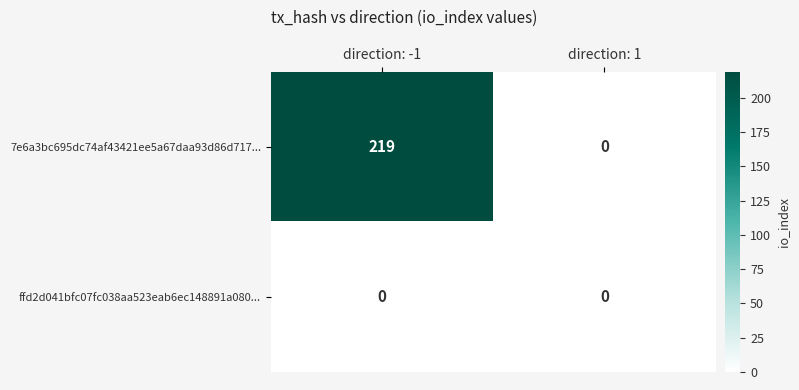

Which series has the largest range (max minus min)?

7e6a3bc695dc74af43421ee5a67daa93d86d717...